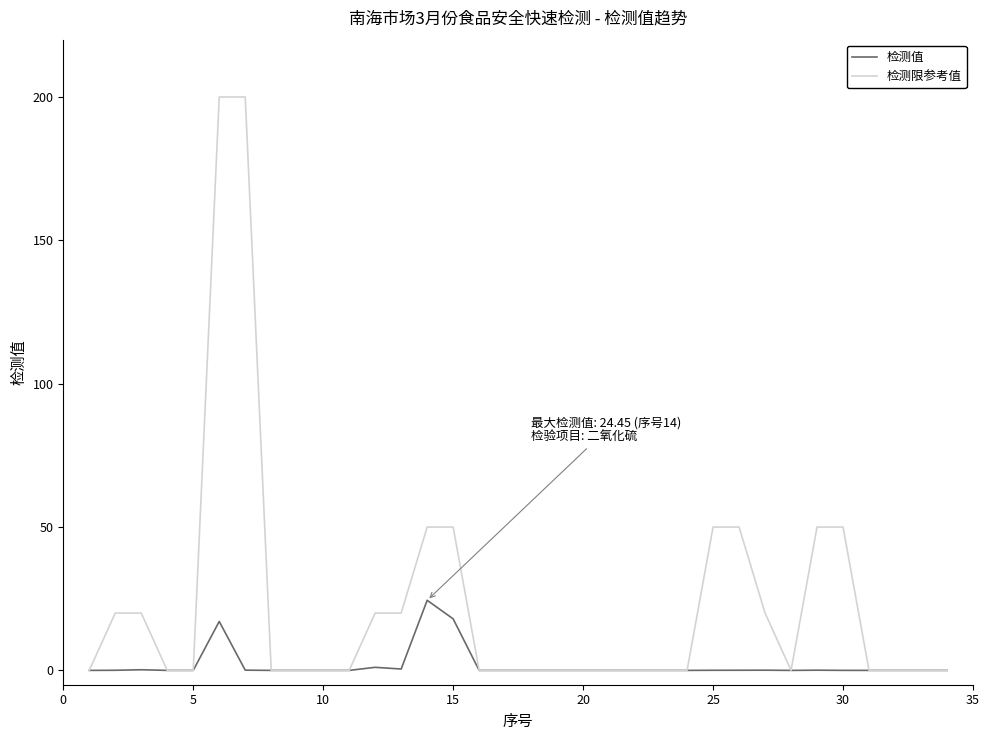

Rank the series by their average value, from lowest to highest.

检测值, 检测限参考值